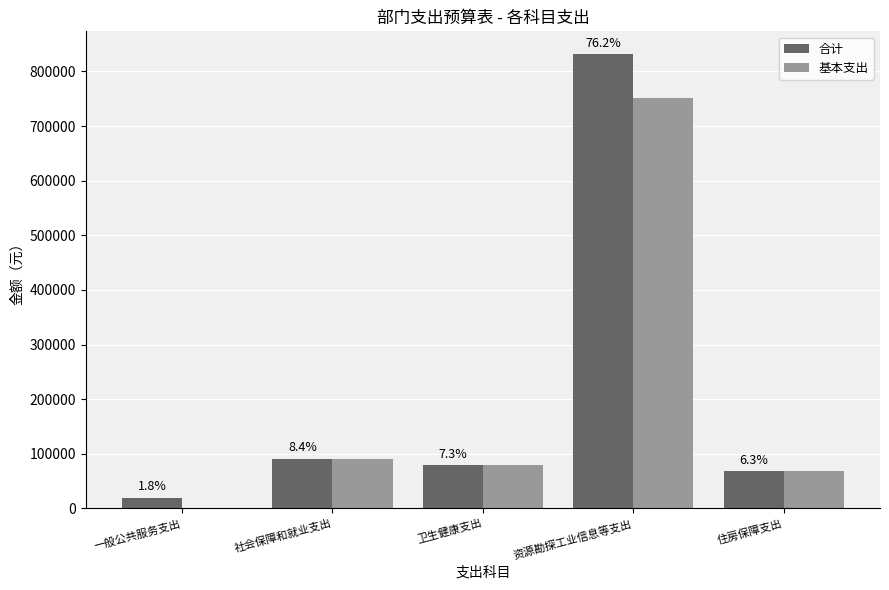

Are the bars grouped side by side (vs. stacked)?

Yes